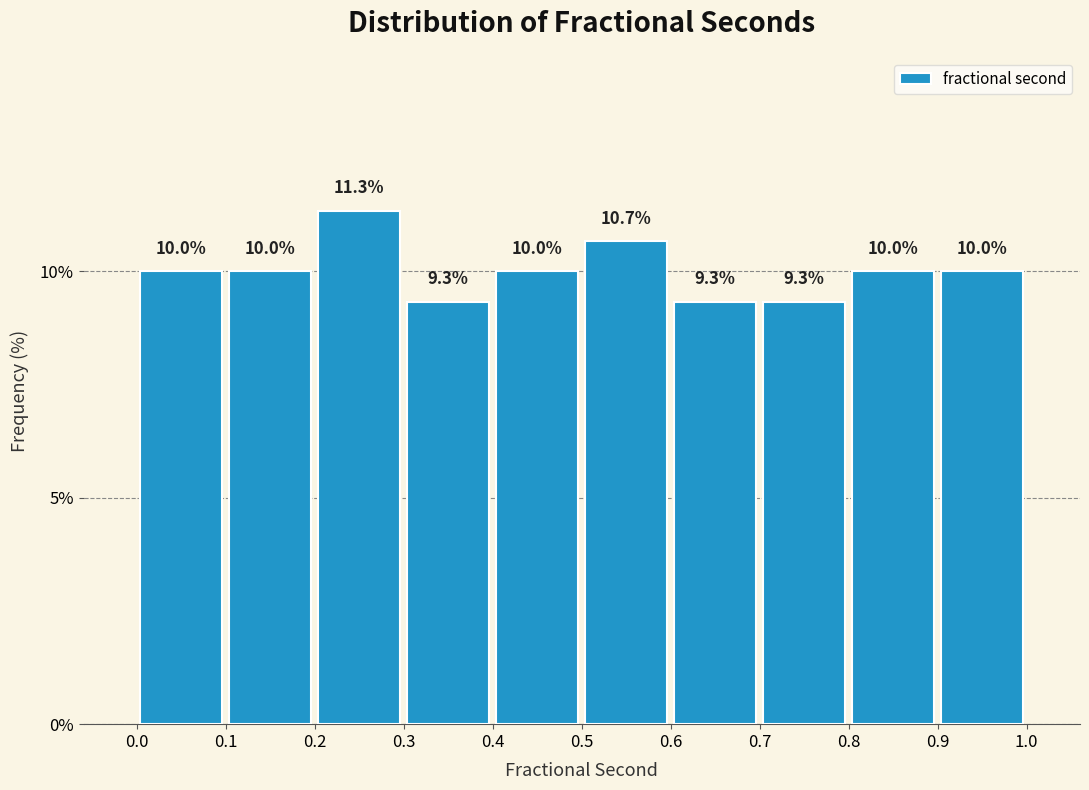

Reading left to right, transcribe this chart: for each bar, give the range it covers on the x-axis and its height.

0.0 to 0.1: 10.0
0.1 to 0.2: 10.0
0.2 to 0.3: 11.3
0.3 to 0.4: 9.3
0.4 to 0.5: 10.0
0.5 to 0.6: 10.7
0.6 to 0.7: 9.3
0.7 to 0.8: 9.3
0.8 to 0.9: 10.0
0.9 to 1.0: 10.0